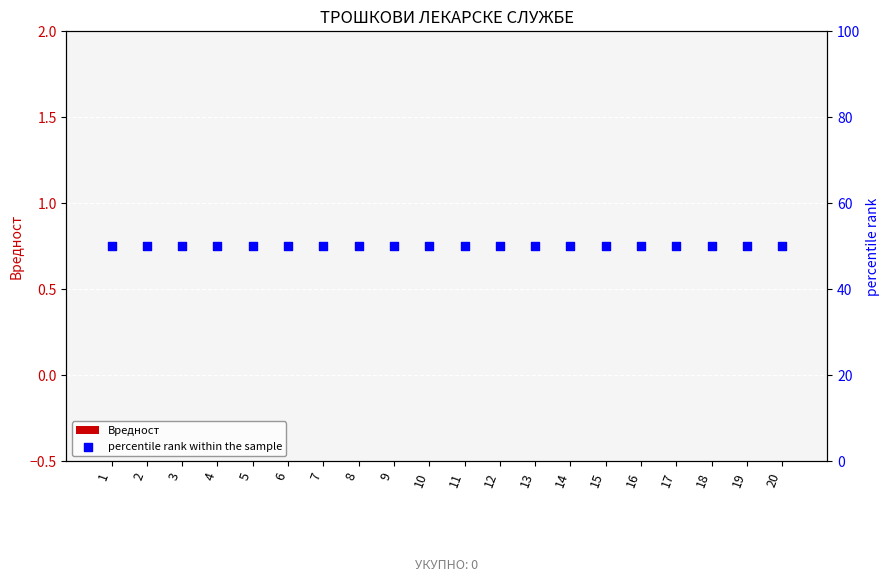

Which series reaches the maximum Y coordinate?

percentile rank within the sample